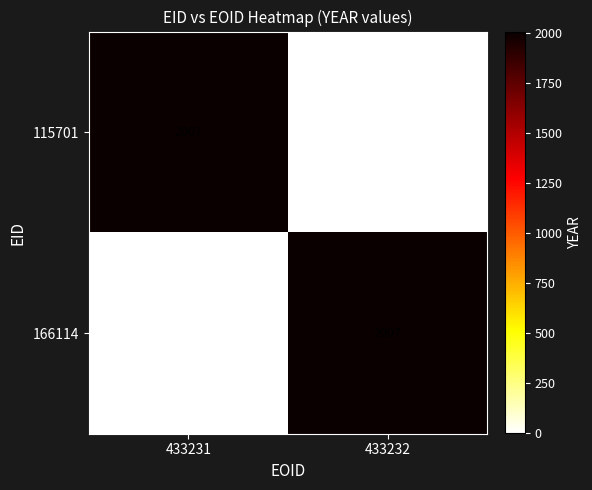

What is the average value of the 166114 series?

1004